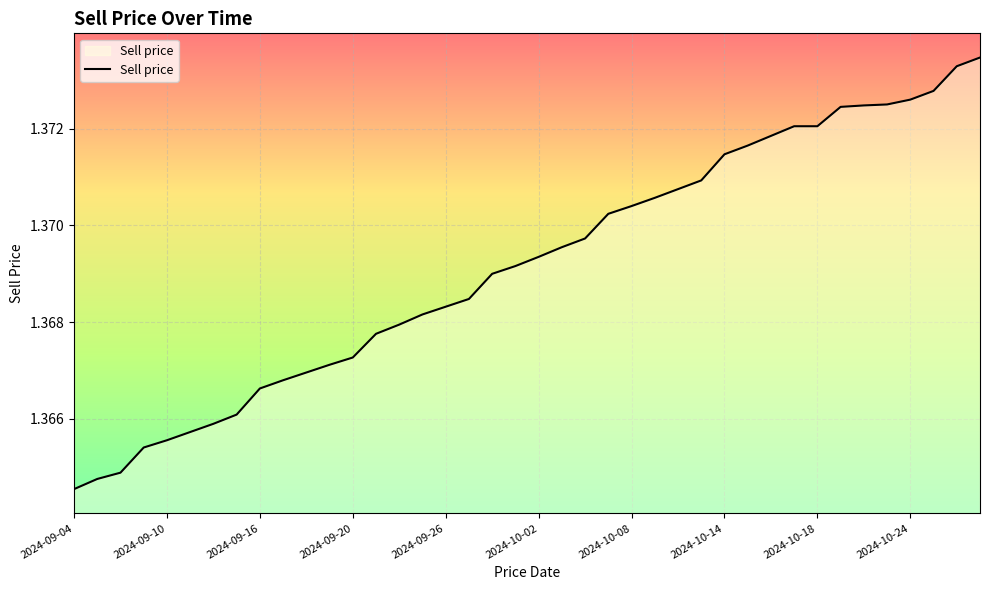

Does the chart have visible grid lines?

Yes